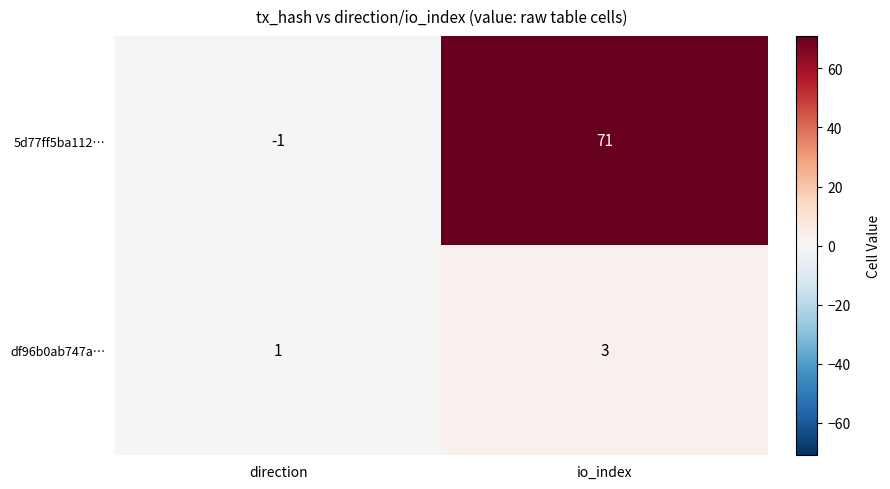

Rank the series by their maximum value, from highest to lowest.

5d77ff5ba112…, df96b0ab747a…